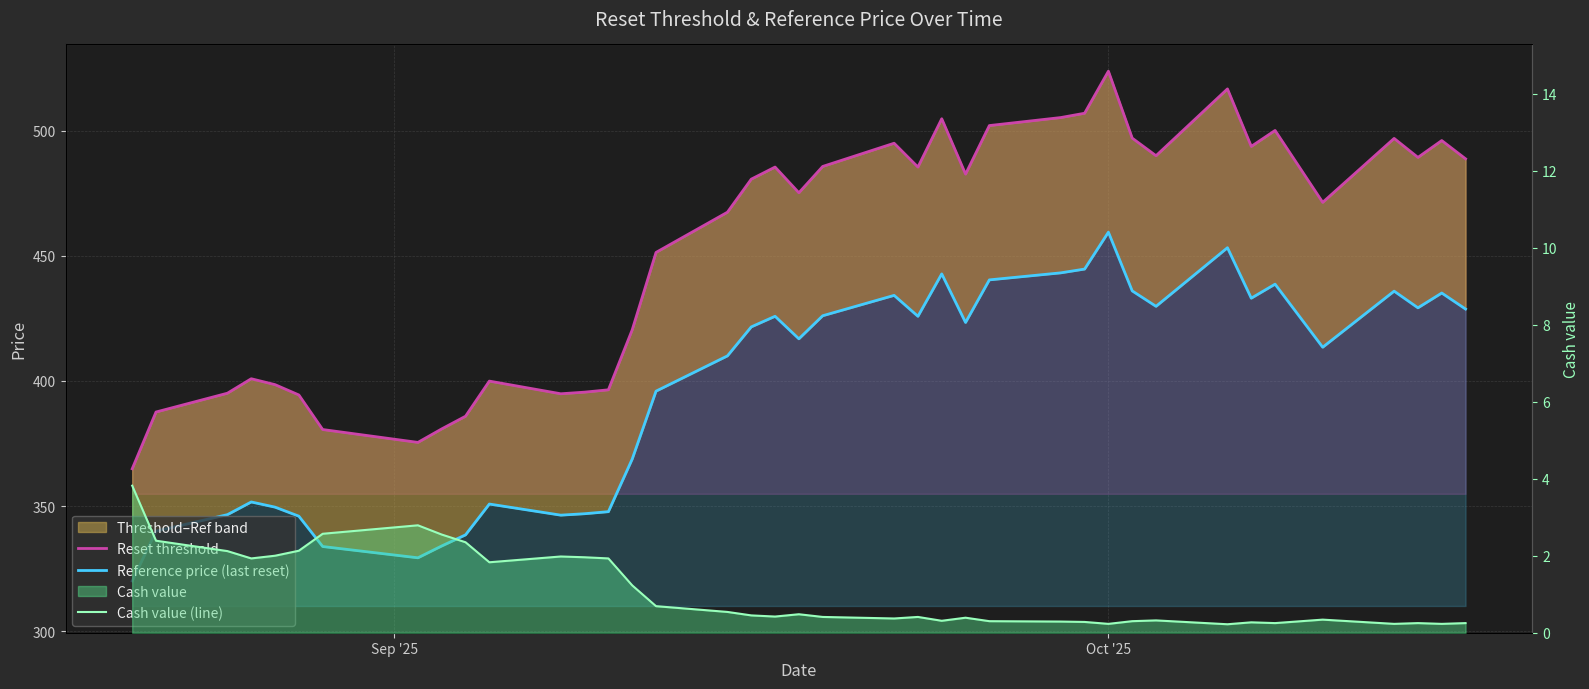

How many lines are shown in the chart?

3